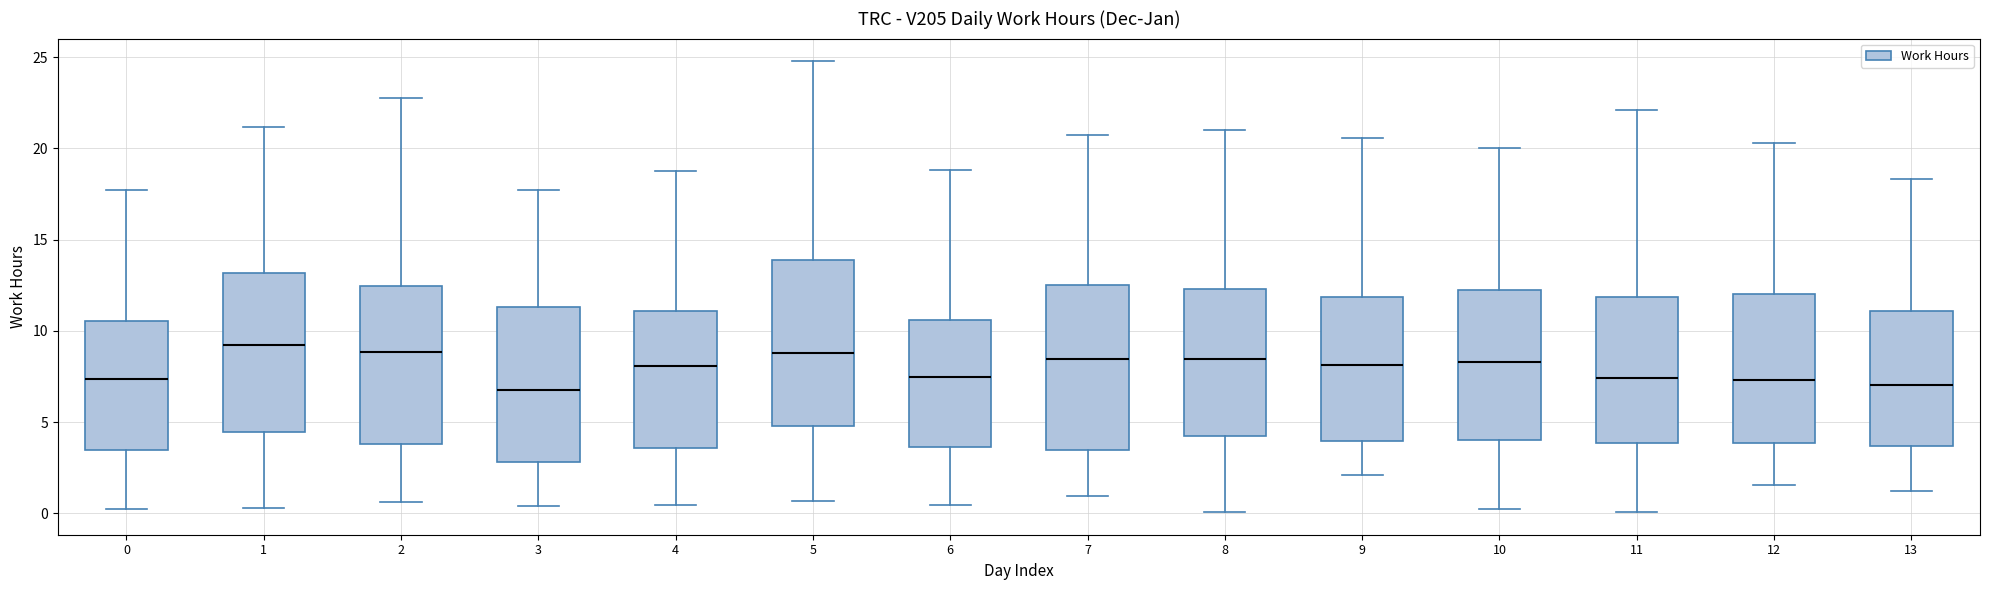

Where does the upper whisker of the box at x = 11 end on the y-axis? The values are not printed on the chart, so give them approximately, as read against the axis.

22.0